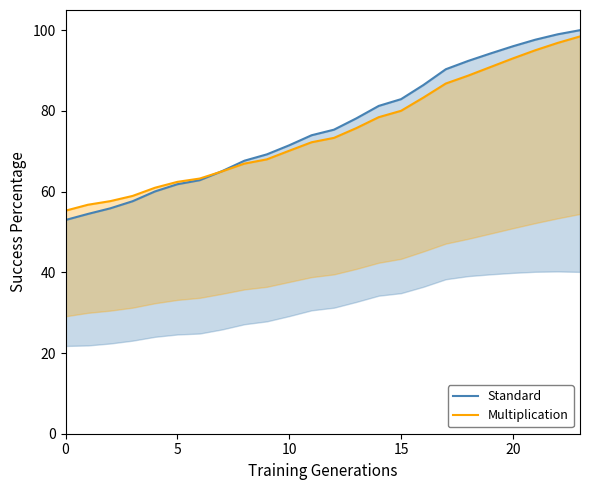

Reading left to right, what are all the values shown in this chart?

Standard: 53.0	54.5	55.9	57.6	60.0	61.8	62.8	65.1	67.7	69.2	71.5	74.0	75.3	78.1	81.2	82.9	86.4	90.3	92.4	94.2	96.0	97.6	99.0	100.0
Multiplication: 55.3	56.7	57.6	58.9	61.0	62.4	63.2	65.0	66.9	68.0	70.1	72.2	73.3	75.7	78.4	80.0	83.3	86.8	88.7	90.9	93.0	95.0	96.8	98.4